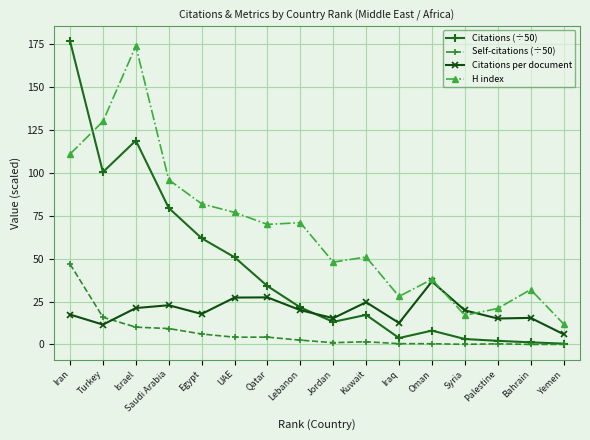

What are all the series names shown in the legend?

Citations (÷50), Self-citations (÷50), Citations per document, H index